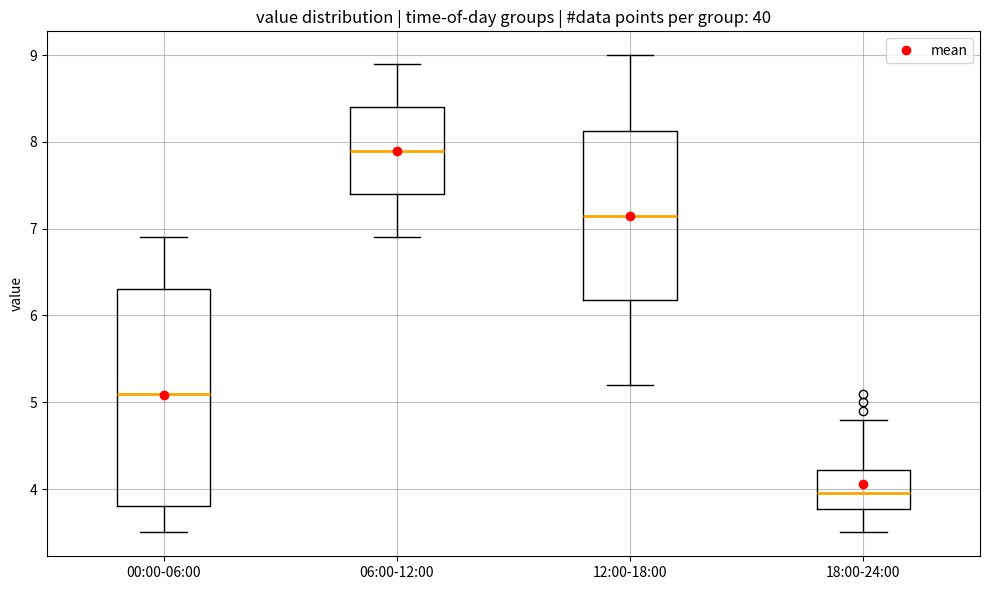

Reading left to right, read every box against the y-axis: the position of its median line, the range the box covers, and the ends of its whiskers. The values are not printed on the chart, so give them approximately, as read against the axis.

00:00-06:00: median 5.1, box 3.8 to 6.3, whiskers 3.5 to 6.9
06:00-12:00: median 7.9, box 7.4 to 8.4, whiskers 6.9 to 8.9
12:00-18:00: median 7.2, box 6.2 to 8.1, whiskers 5.2 to 9.0
18:00-24:00: median 4.0, box 3.8 to 4.2, whiskers 3.5 to 4.8